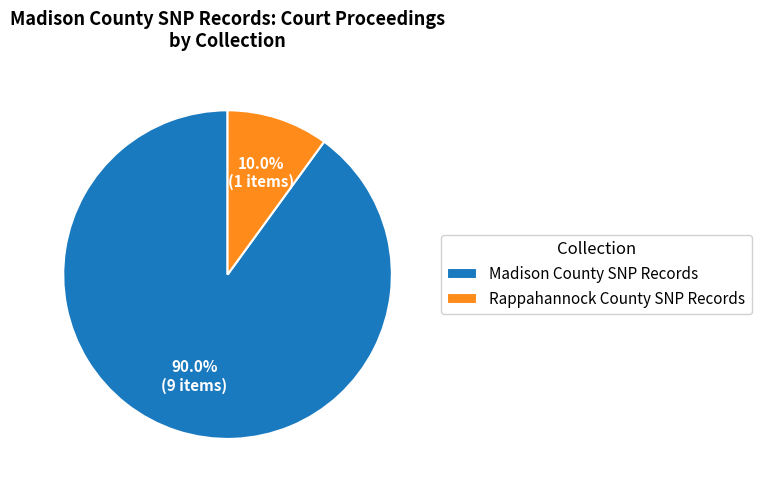

What is the ratio of the value at Madison County SNP Records to the value at Rappahannock County SNP Records?

9.0